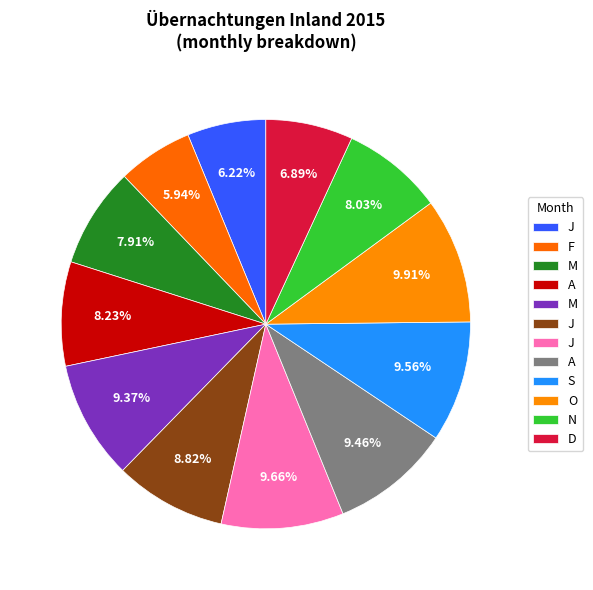

How many segments does this pie chart have?

12